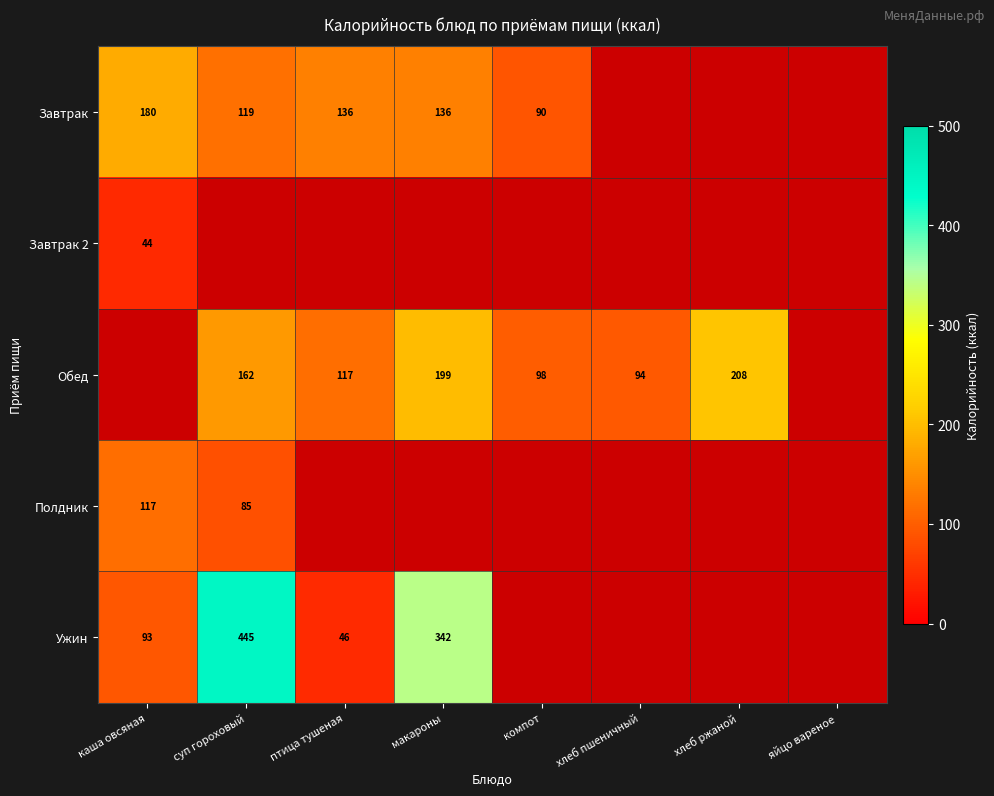

Is the value of Обед at суп гороховый greater than the value of Завтрак 2 at каша овсяная?

Yes